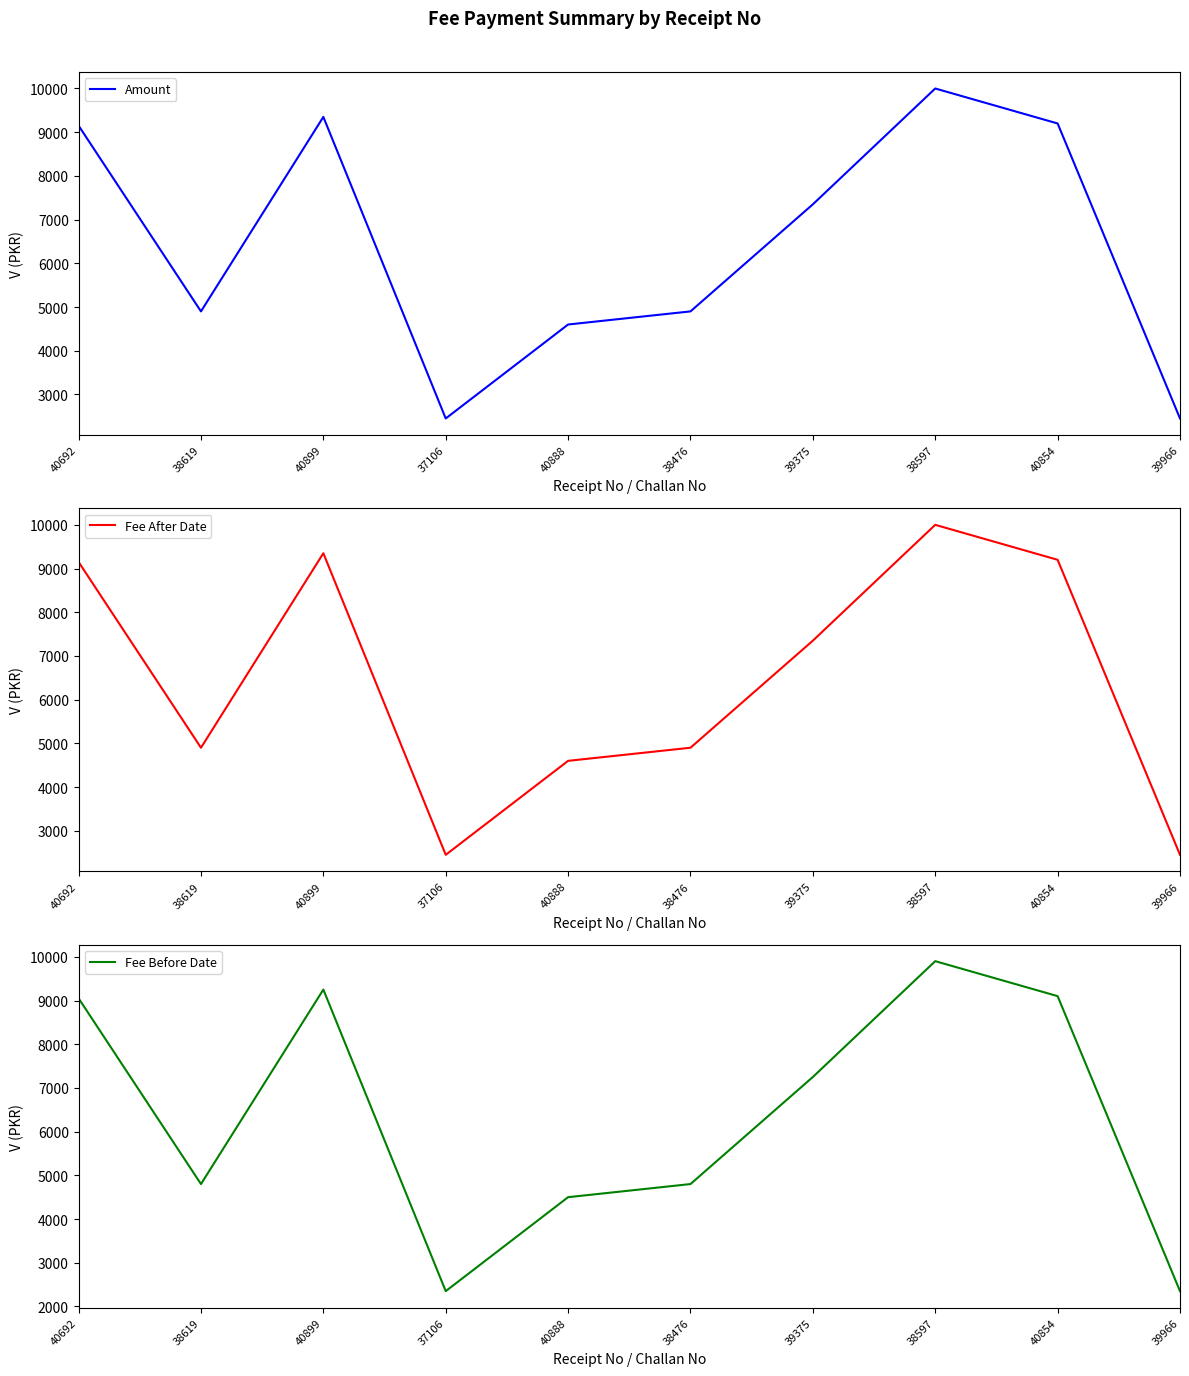

What are all the series names shown in the legend?

Amount, Fee After Date, Fee Before Date